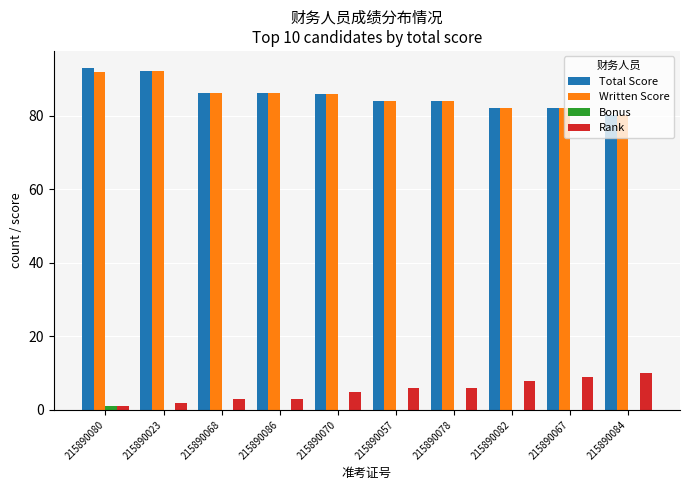

True or false: Total Score has a value of 92.1 at 215890023.

True